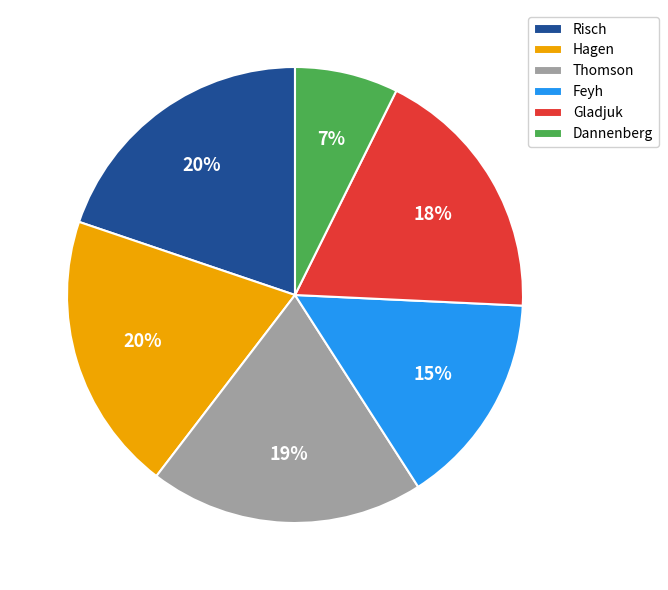

To the nearest percent, what percentage of the pie is Dannenberg?

7%